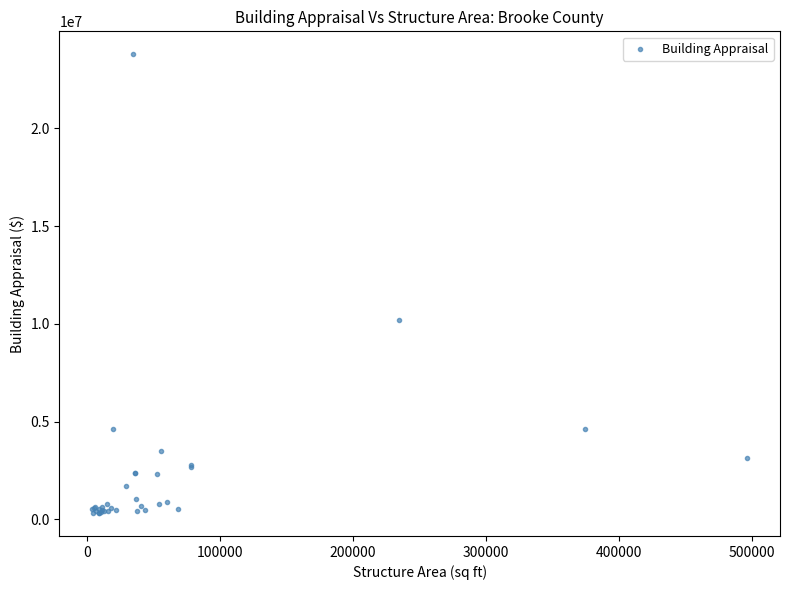

What Y value in the scatter plot is closest to 12059300?

10222400